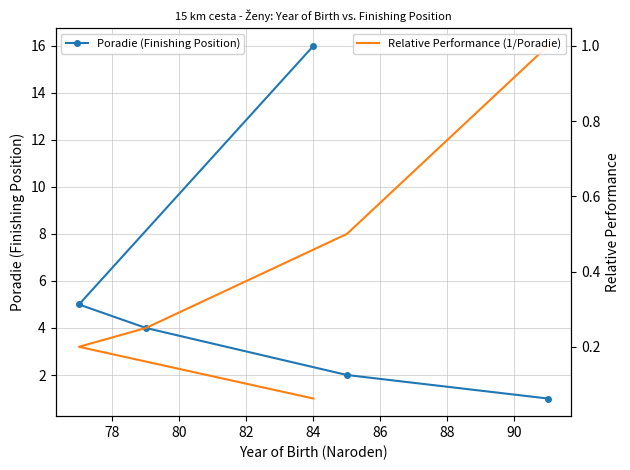

What is the value of the Relative Performance (1/Poradie) point at the 3rd from the left?

0.2